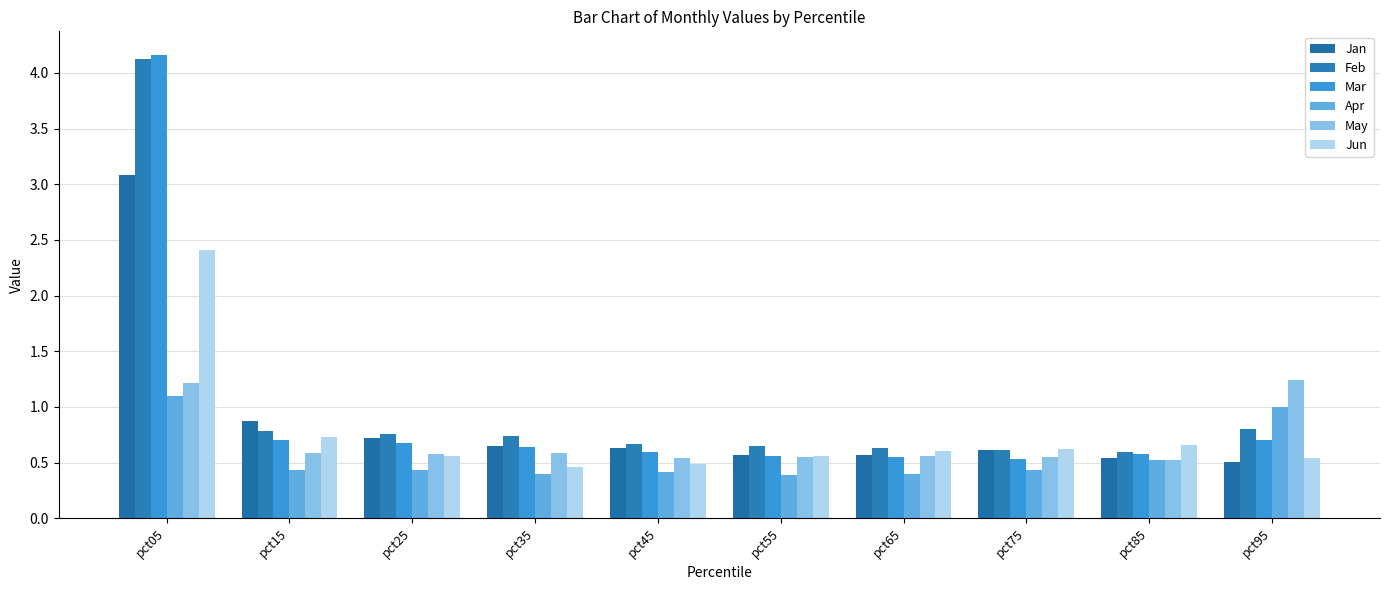

What is the sum of all Feb values?

10.4